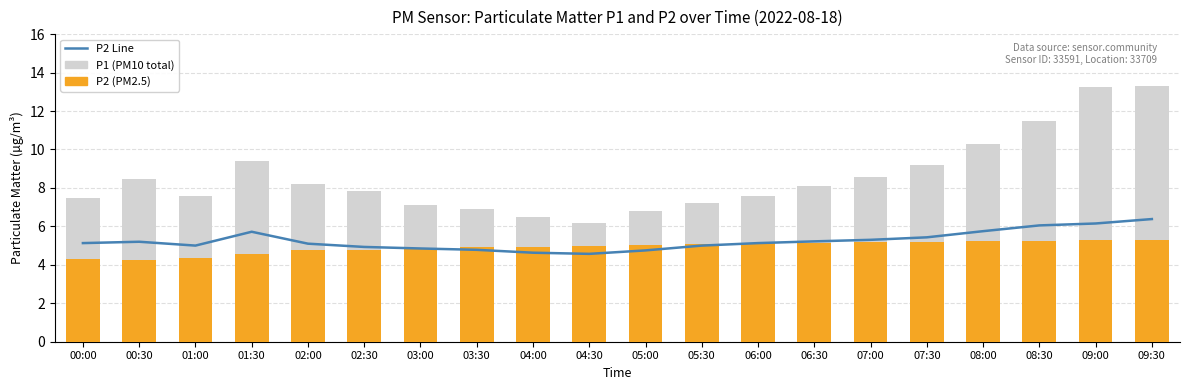

At 07:00, list the series in order from largest to smallest.

P1 (PM10), P2 Line, P2 (PM2.5)